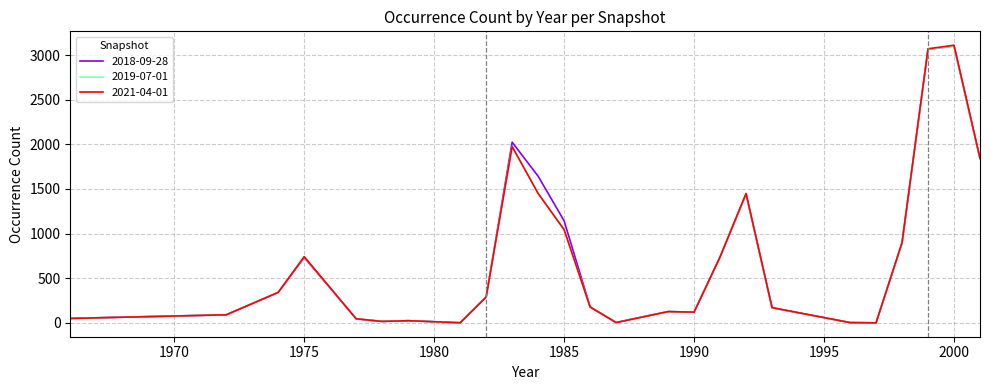

Which series has the largest range (max minus min)?

2021-04-01